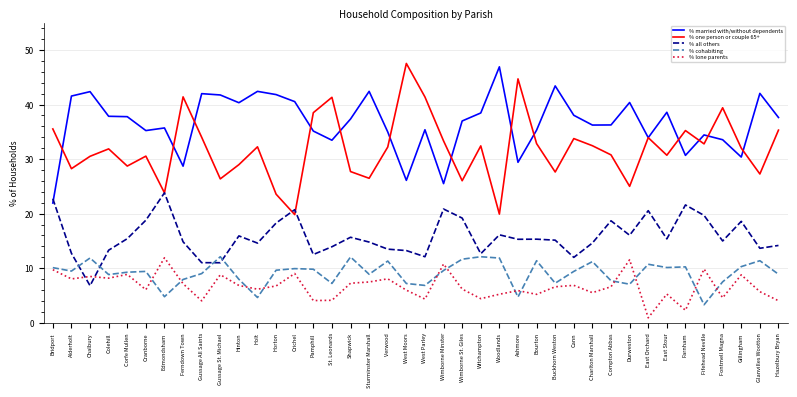

True or false: % lone parents and % cohabiting cross at least once.

True